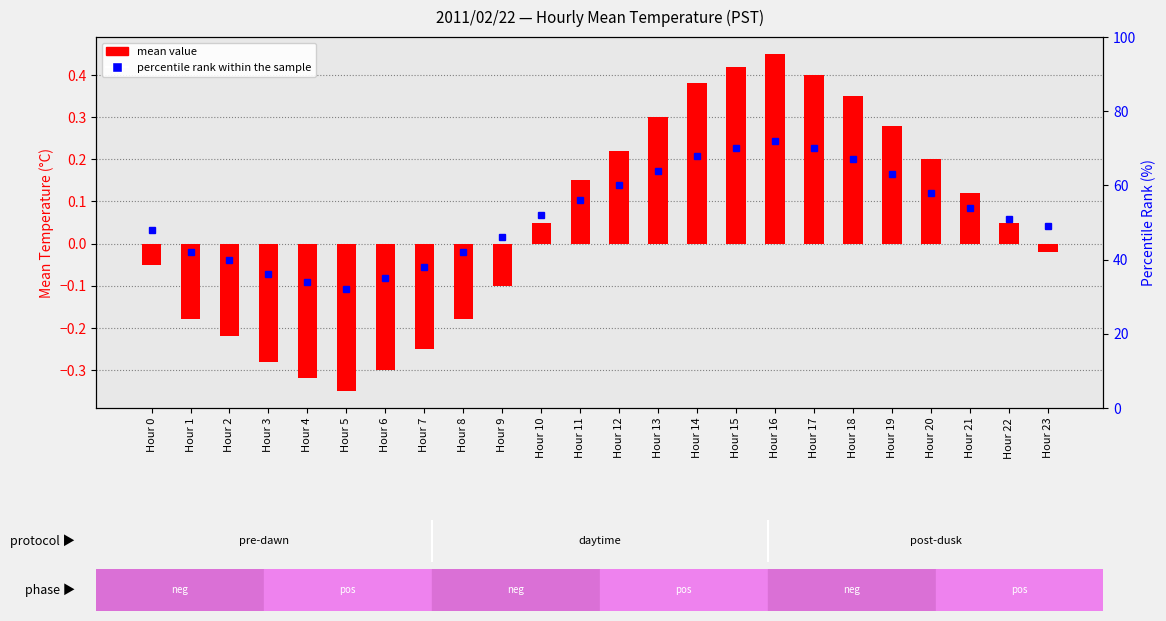

What are all the series names shown in the legend?

mean value, percentile rank within the sample